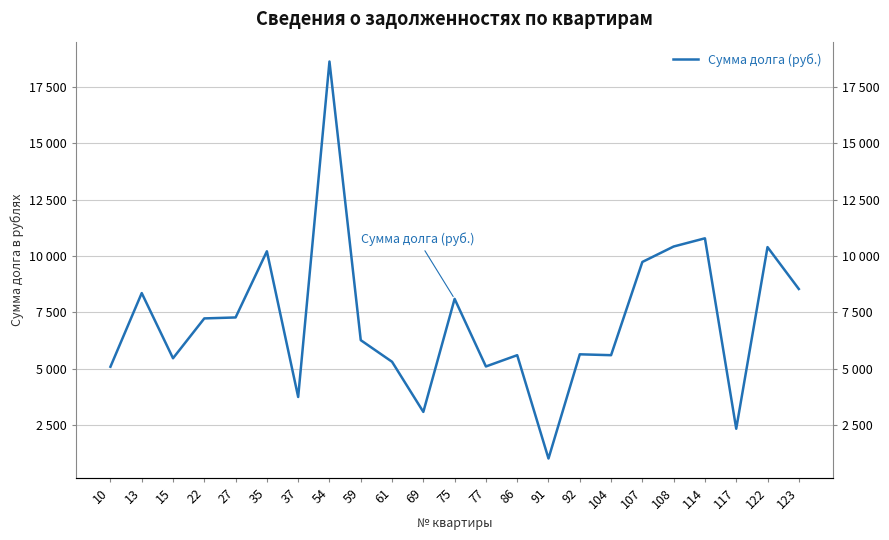

True or false: the data shows 1797.0 at 92.

False